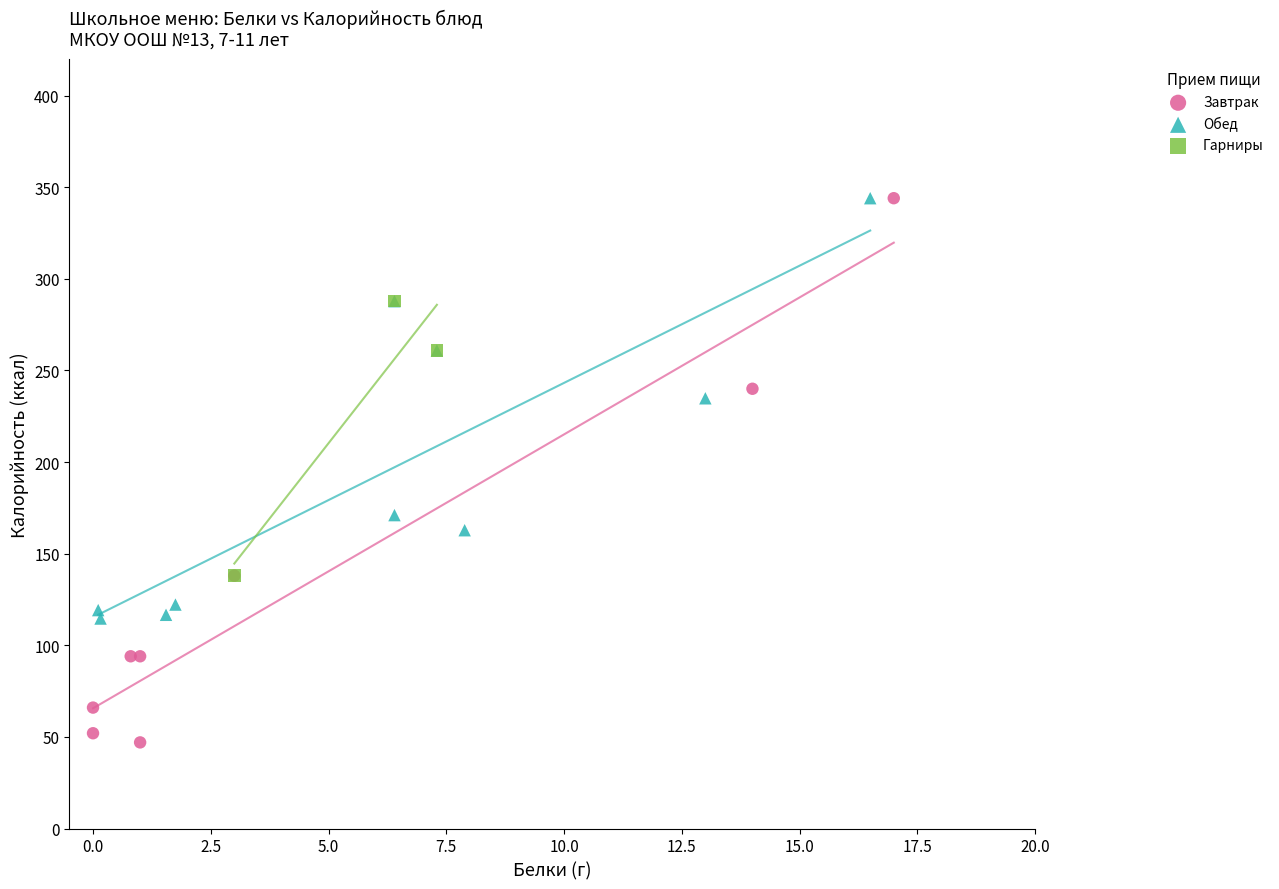

What are all the series names shown in the legend?

Завтрак, Обед, Гарниры